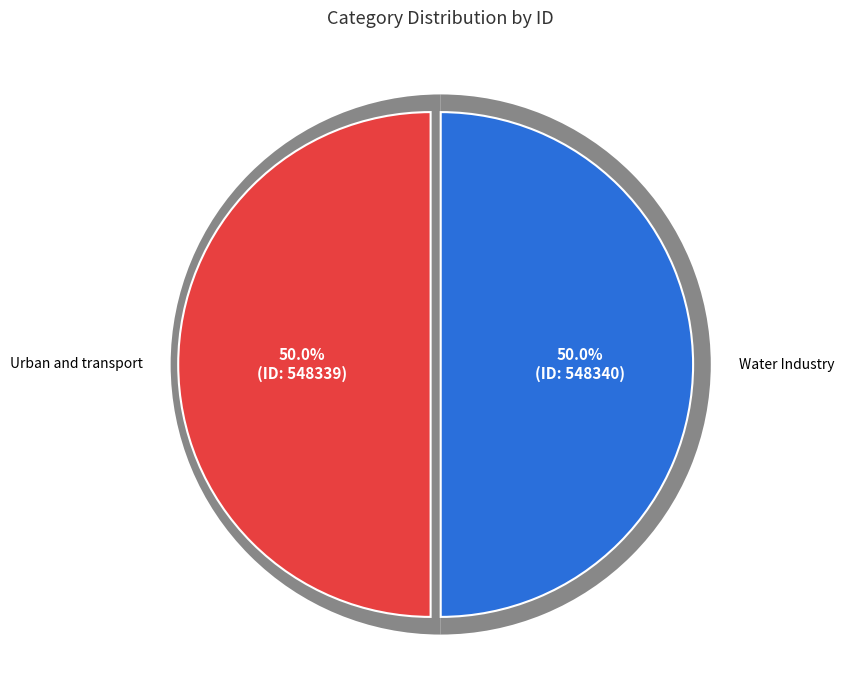

Is the sum of Urban and transport and Water Industry greater than half?

Yes